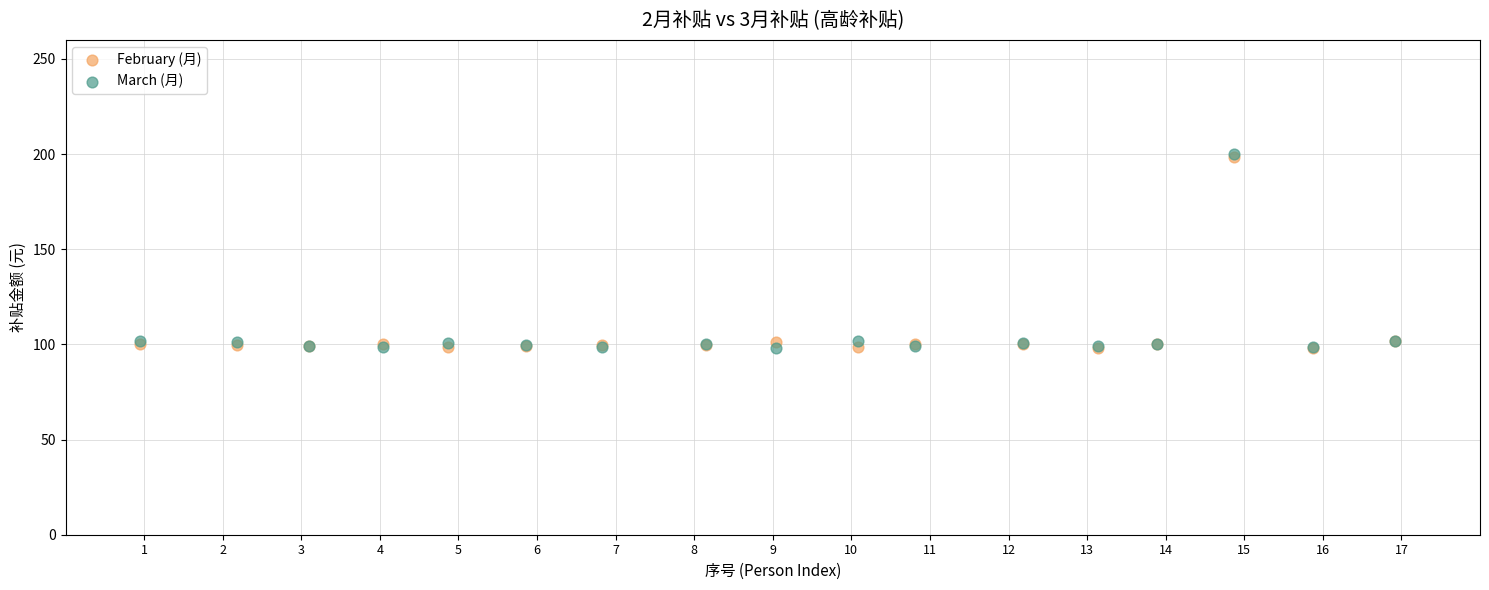

What are all the series names shown in the legend?

February (月), March (月)